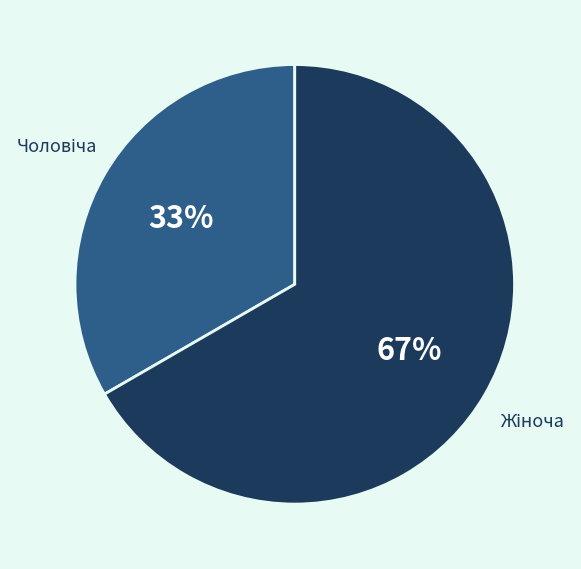

Is there a majority slice in this chart?

Yes